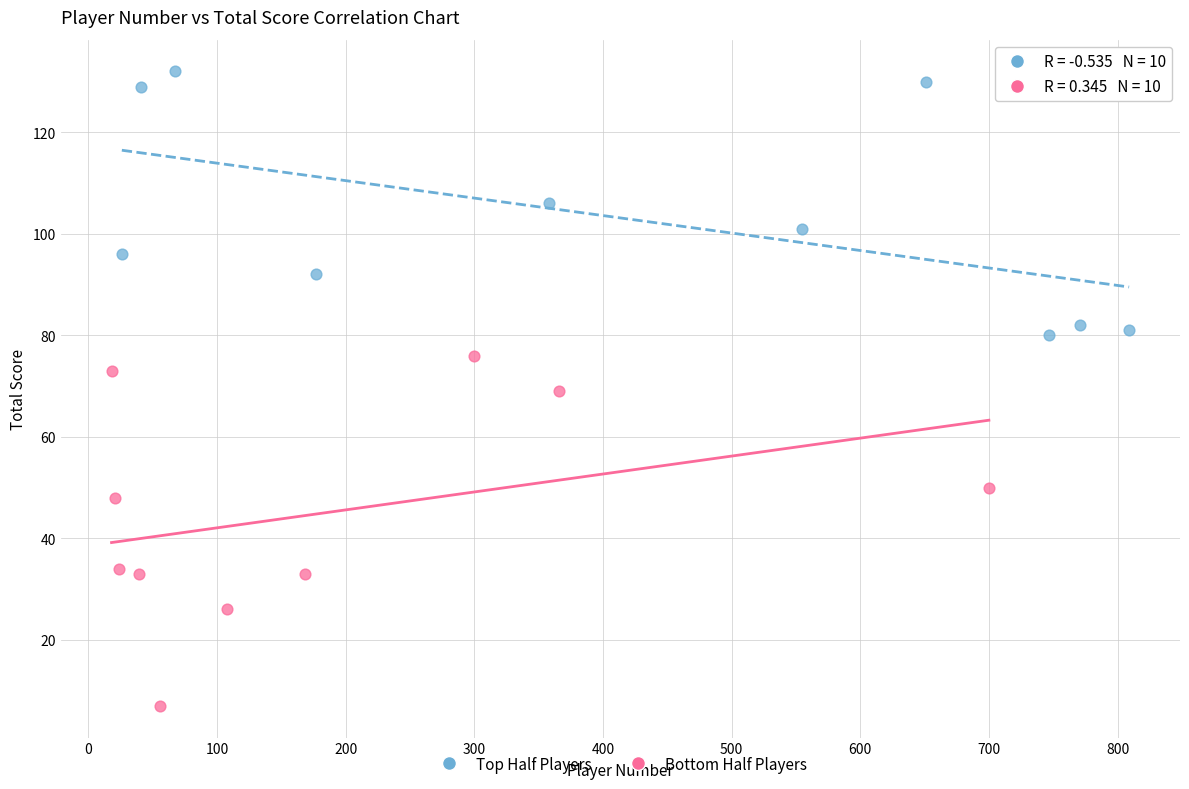

Which series has the widest spread of Y values?

Bottom Half Players